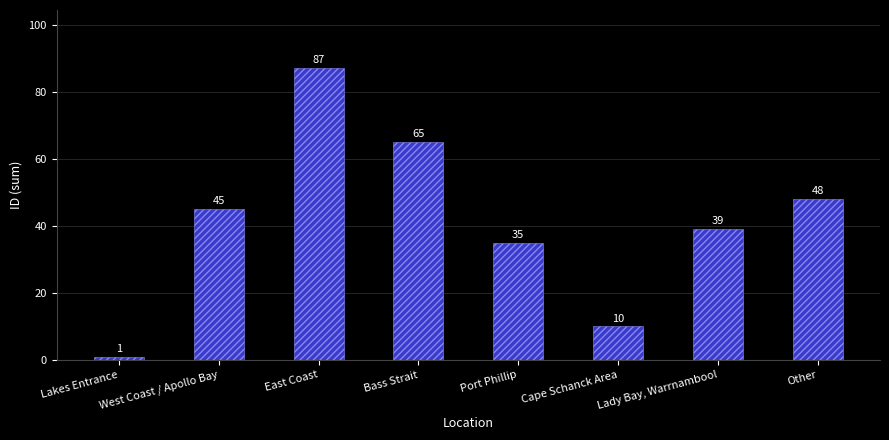

Reading left to right, what are all the values shown in this chart?

Lakes Entrance=1	West Coast / Apollo Bay=45	East Coast=87	Bass Strait=65	Port Phillip=35	Cape Schanck Area=10	Lady Bay, Warrnambool=39	Other=48